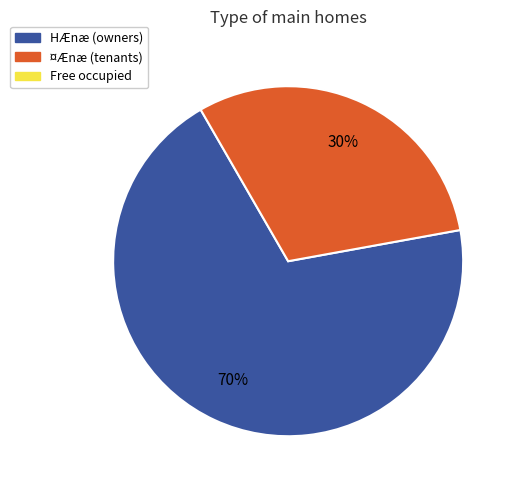

Is there any slice that represents more than half of the pie?

Yes